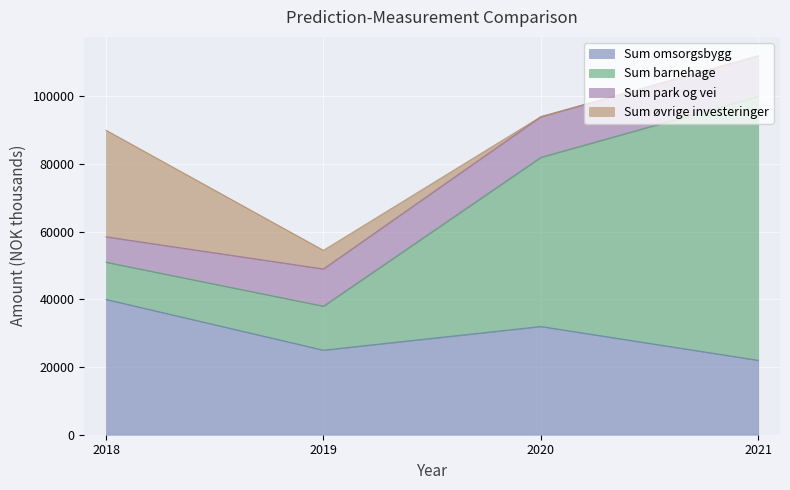

Does the chart display data point markers on the line(s)?

No